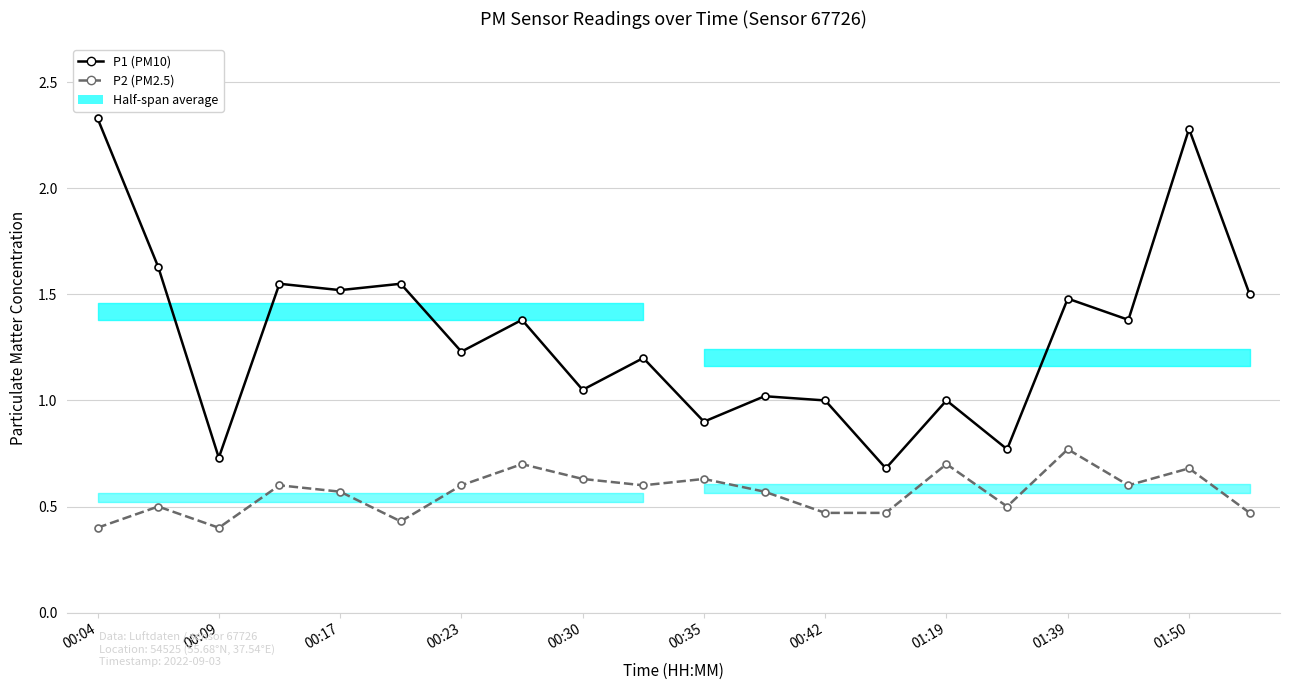

What is the difference between the maximum and minimum values in the P2 series?

0.4